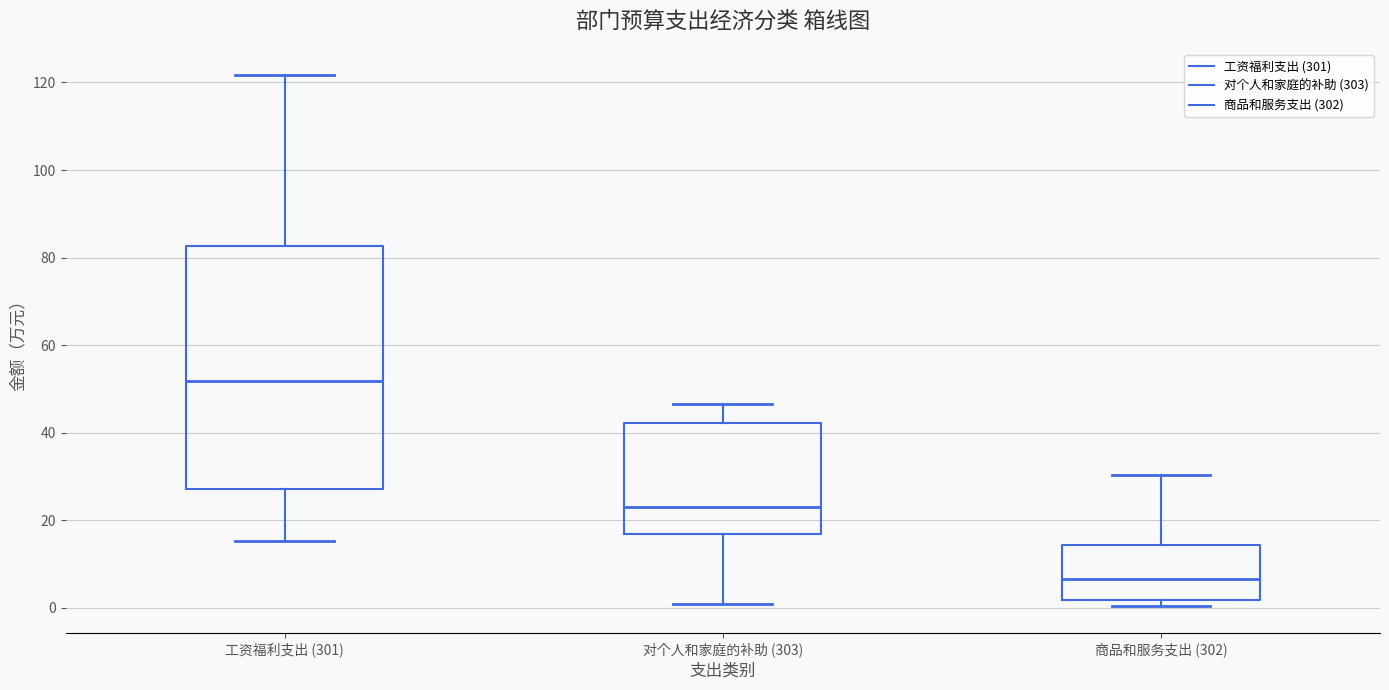

Where is the upper edge of the box for 对个人和家庭的补助 (303) on the y-axis? The values are not printed on the chart, so give them approximately, as read against the axis.

42